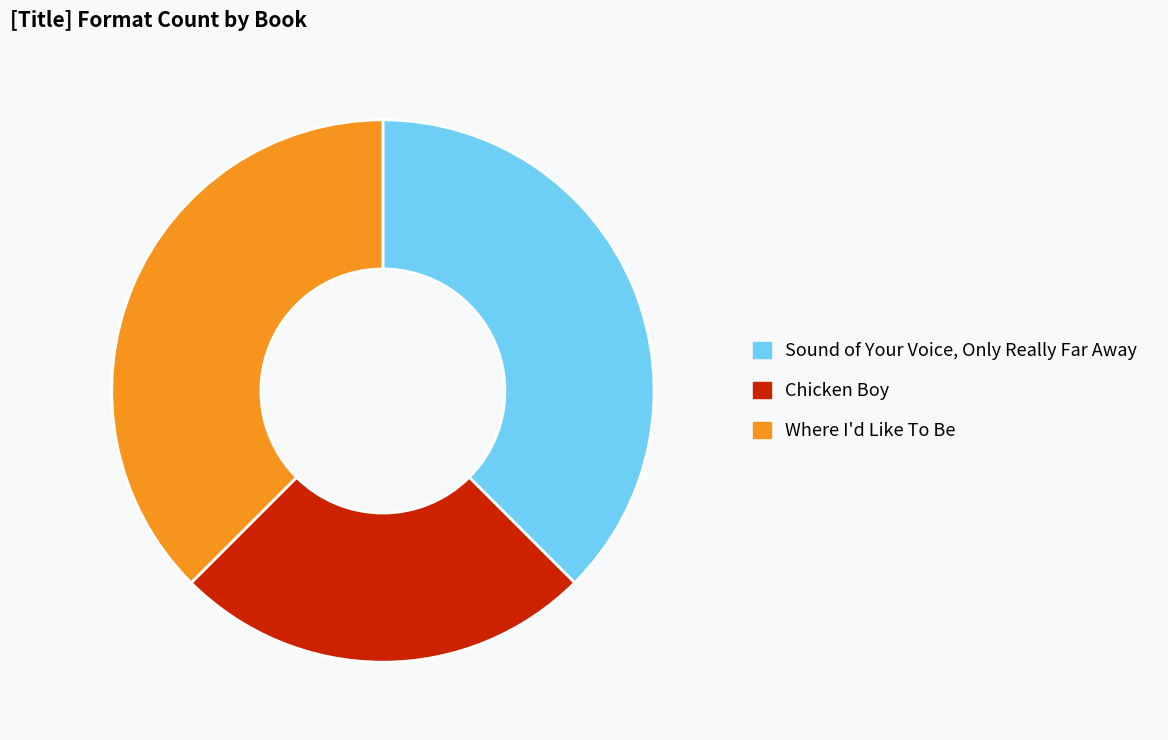

Which category has the smallest portion of the pie?

Chicken Boy